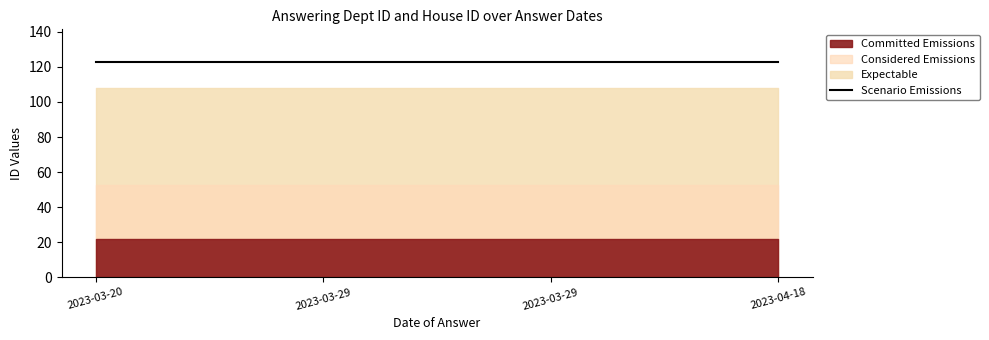

True or false: answering dept id and house id intersect in this chart.

False